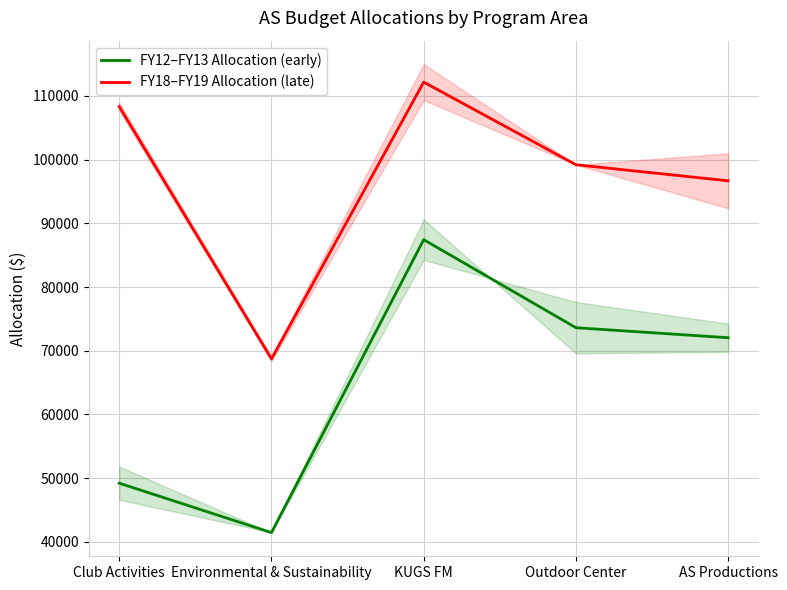

True or false: FY12–FY13 Allocation (early) has a value of 49210.0 at Club Activities.

True